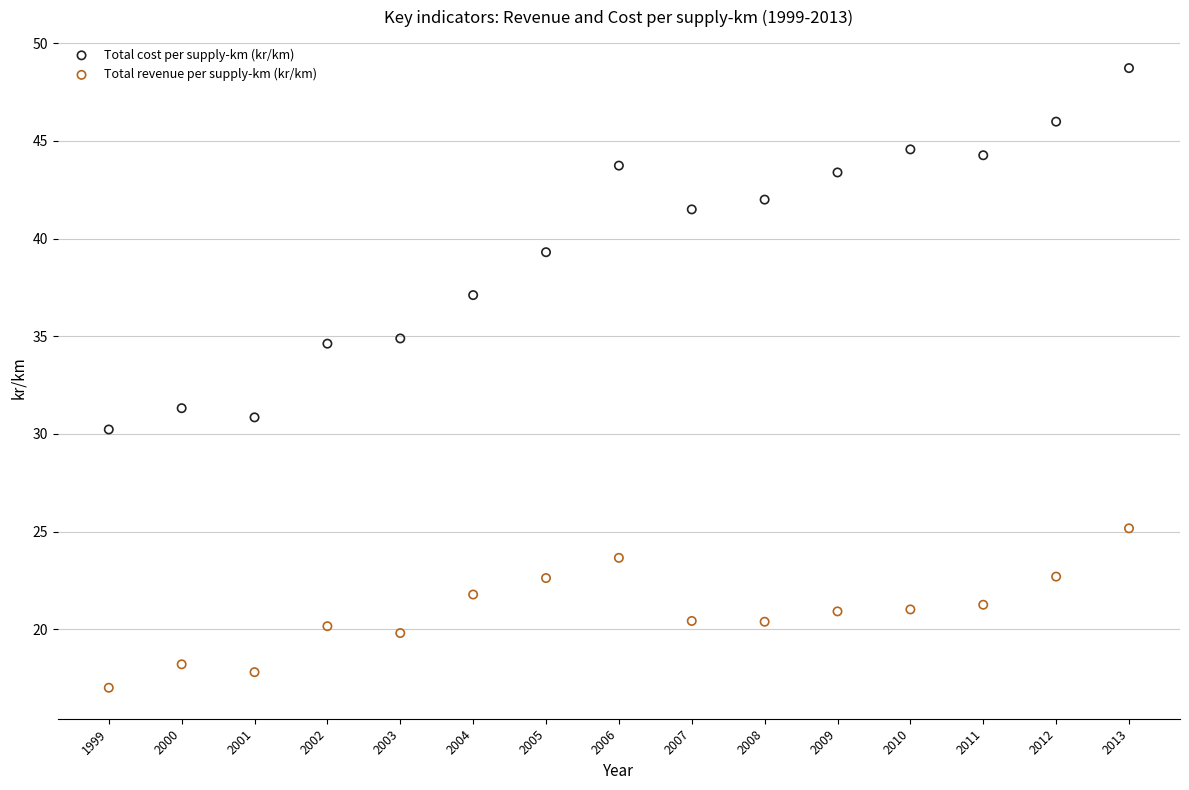

Which series reaches the minimum Y coordinate?

Total revenue per supply-km (kr/km)